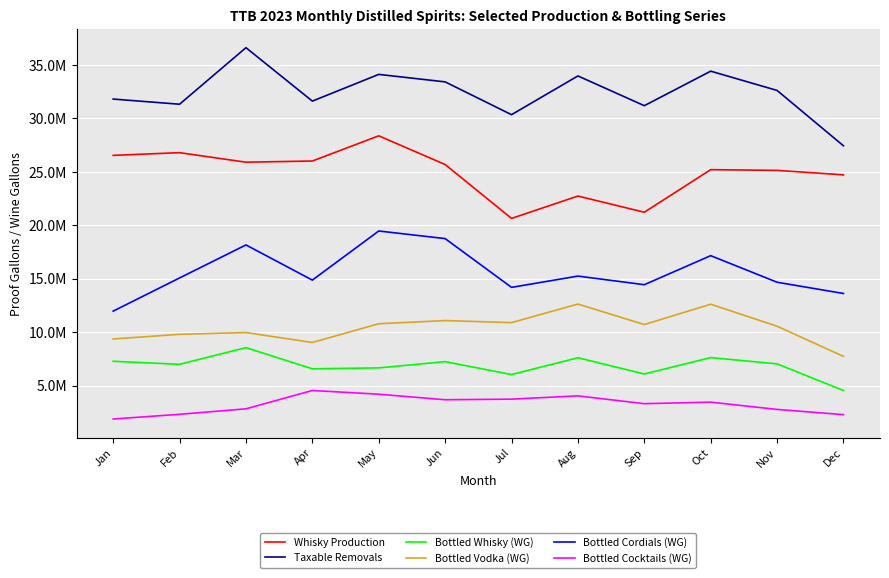

What is the value of the Bottled Vodka (WG) point at the 10th from the left?

12611046